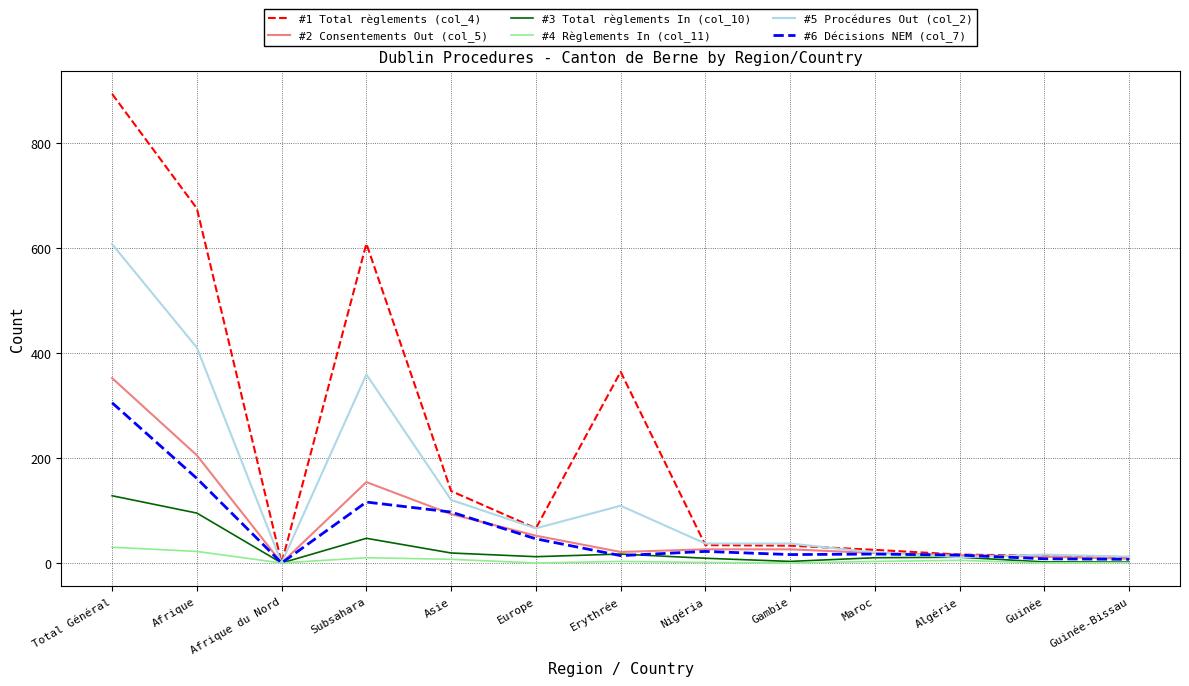

What is the total value across all series at Total Général?

2315